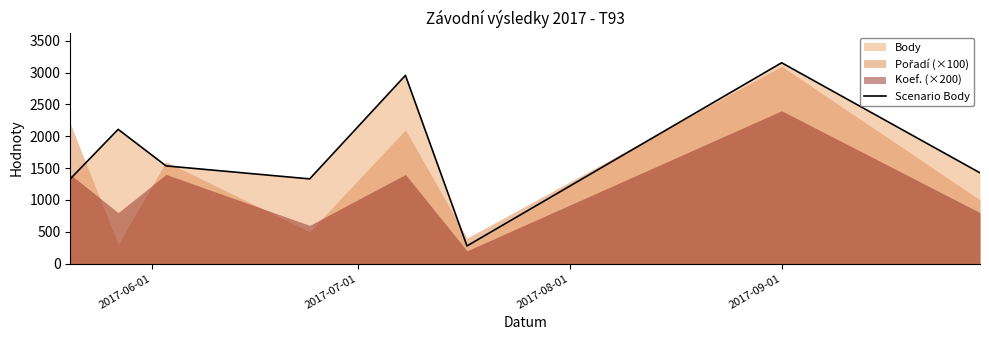

What is the greatest value displayed?

3154